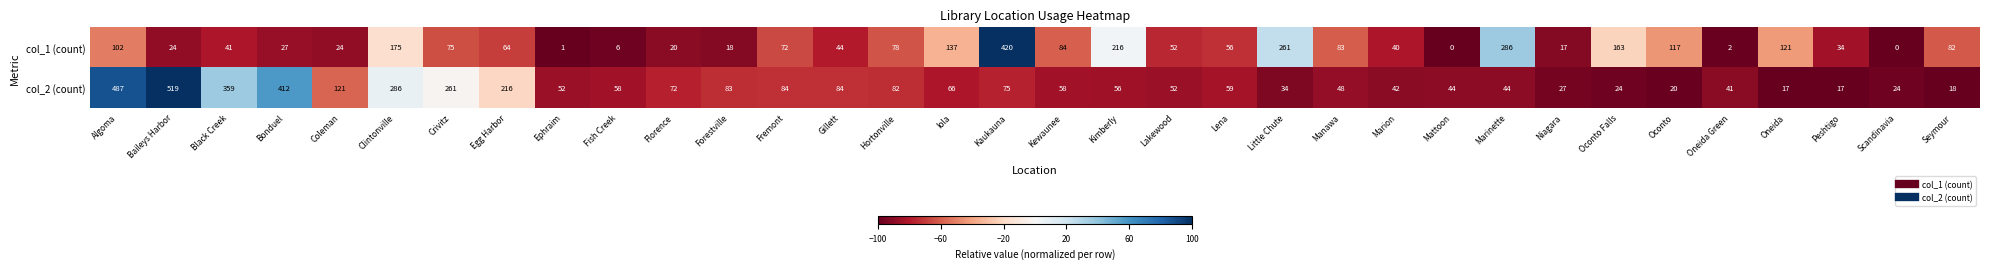

Which series has the largest range (max minus min)?

col_2 (count)